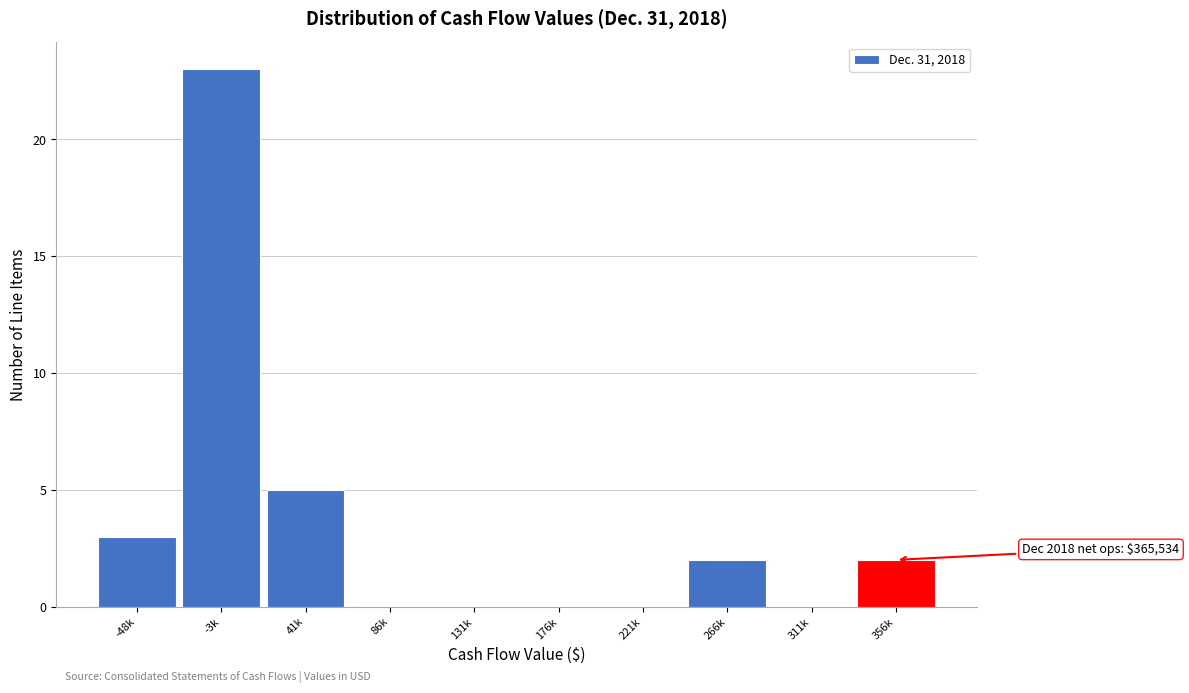

Reading right to left, list all the values displayed in this chart.

356k=2	311k=0	266k=2	221k=0	176k=0	131k=0	86k=0	41k=5	-3k=23	-48k=3